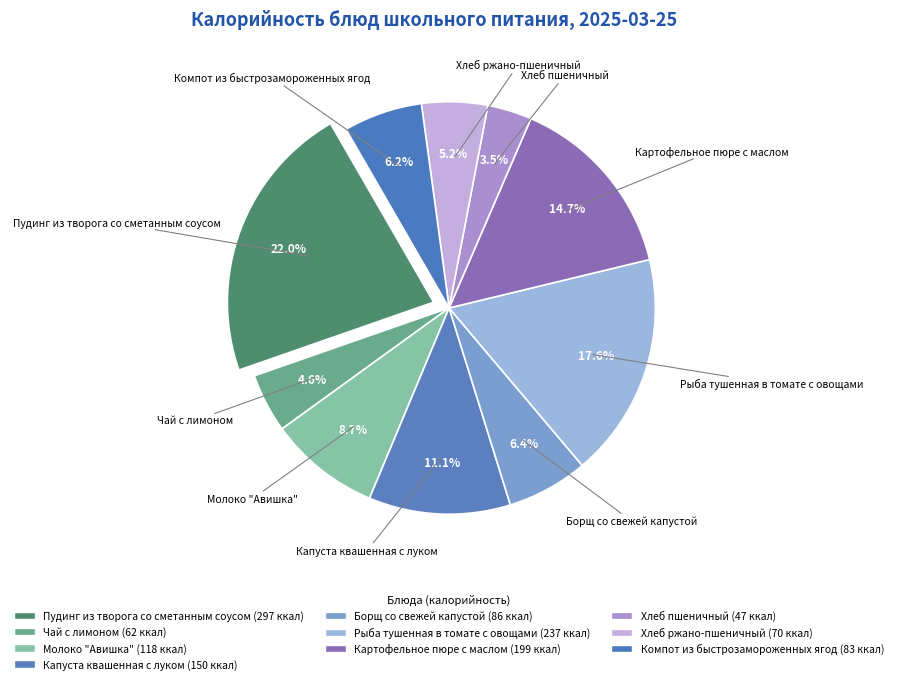

To the nearest percent, what percentage of the pie is Картофельное пюре с маслом?

15%